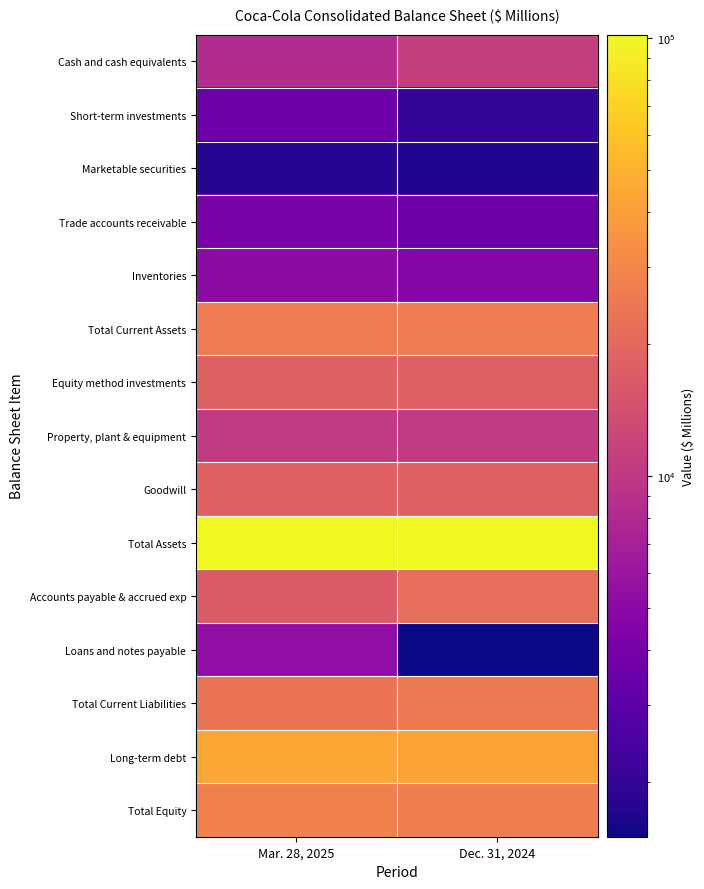

What is the total value across all series at Mar. 28, 2025?

315016